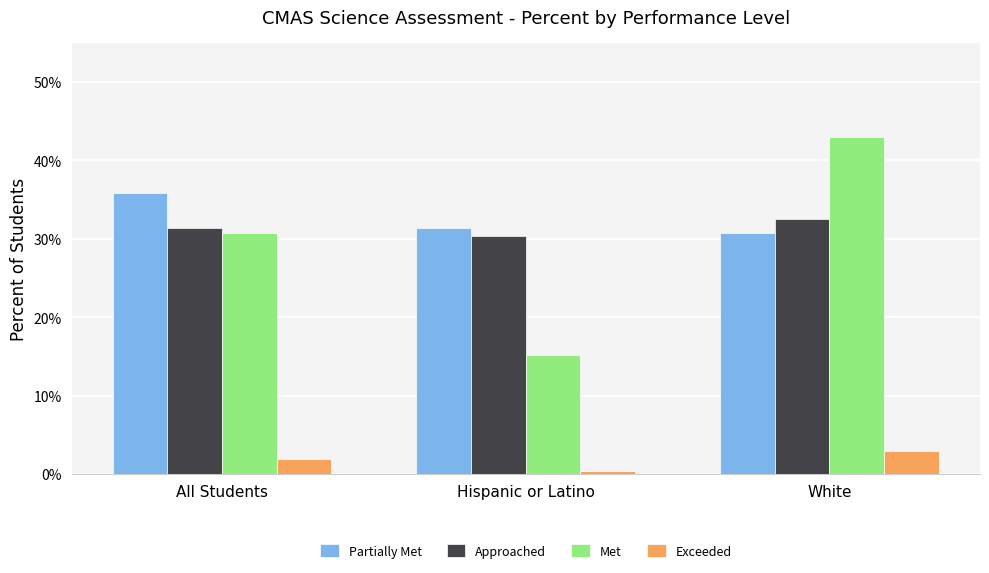

What are all the series names shown in the legend?

Partially Met, Approached, Met, Exceeded